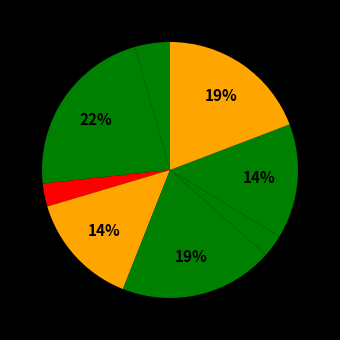

How many segments does this pie chart have?

8